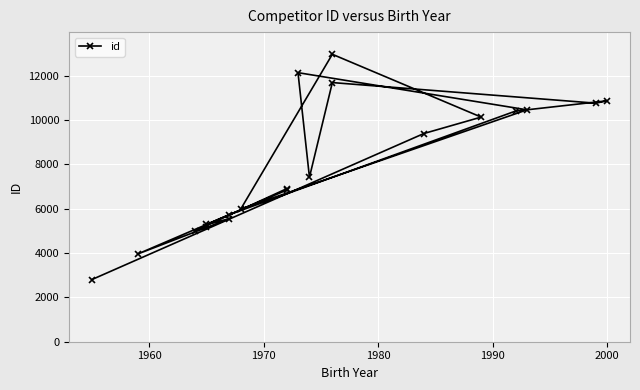

How many points are higher than both their immediate neighbors (excluding endpoints)?

6